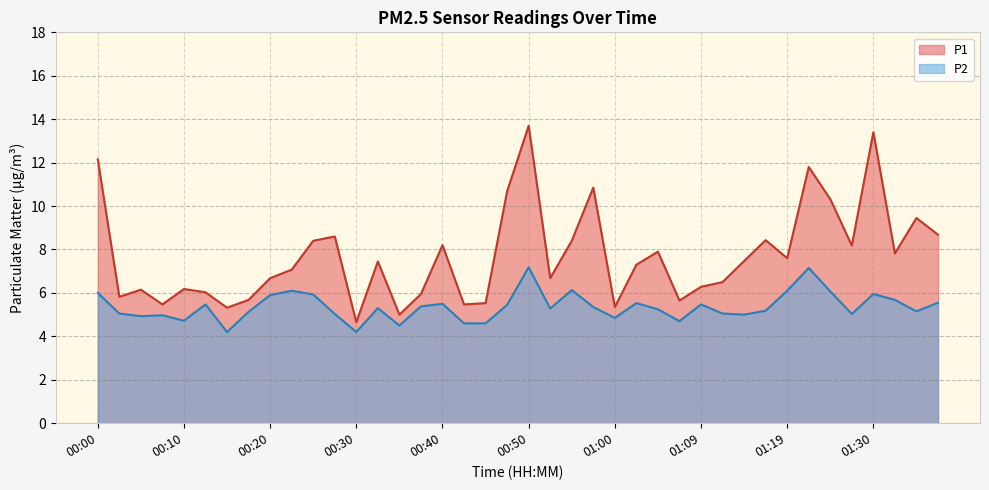

How many lines are shown in the chart?

2